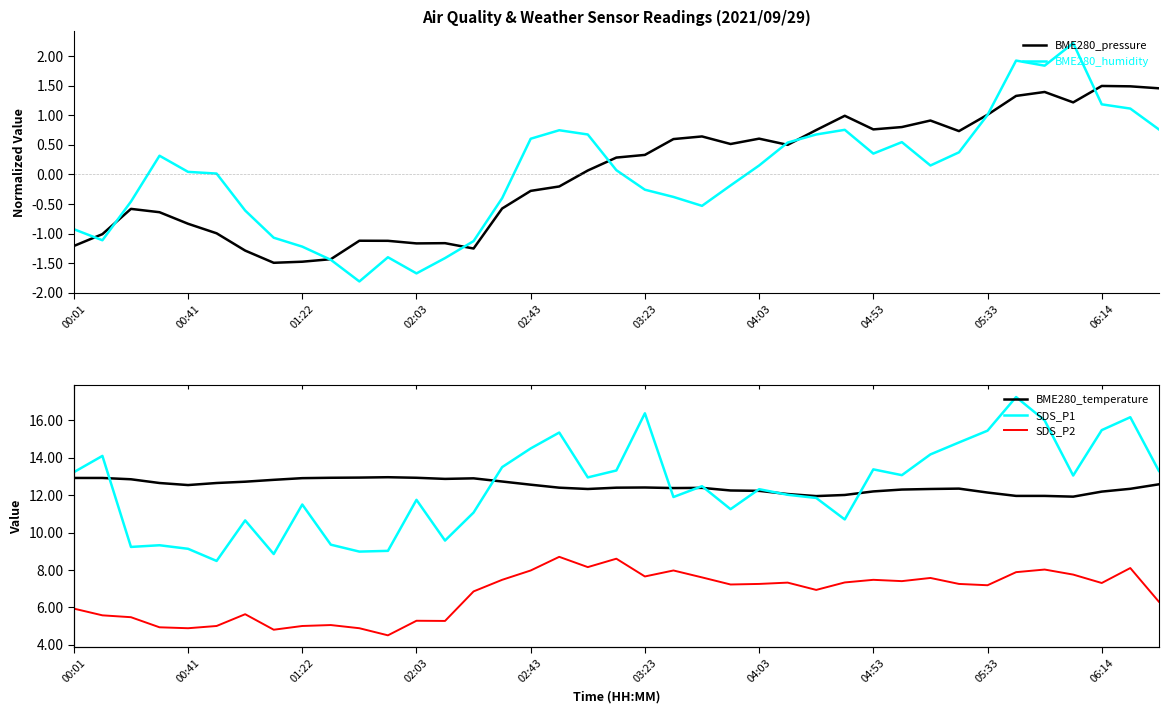

How many values in the BME280_humidity series are below 0?

17